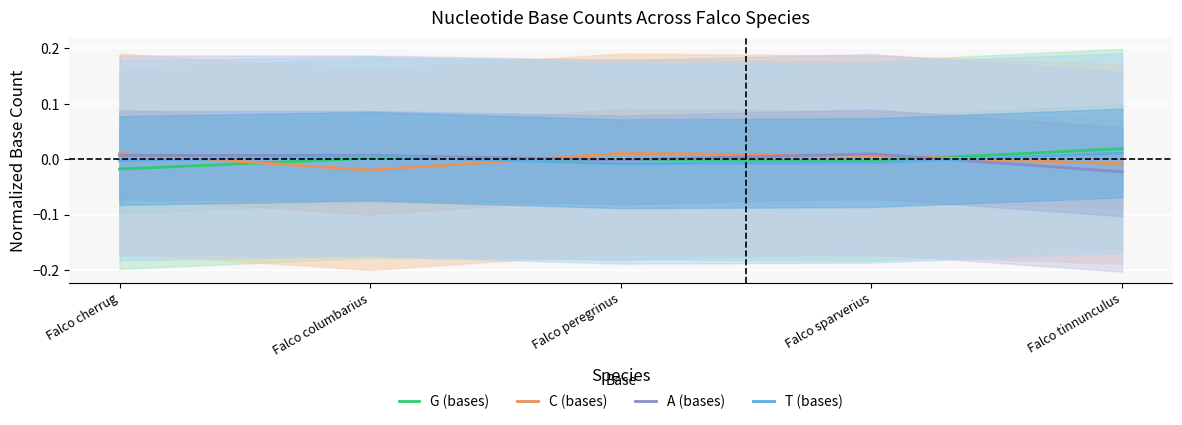

The value of T (bases) at Falco peregrinus is -0.0. True or false?

True